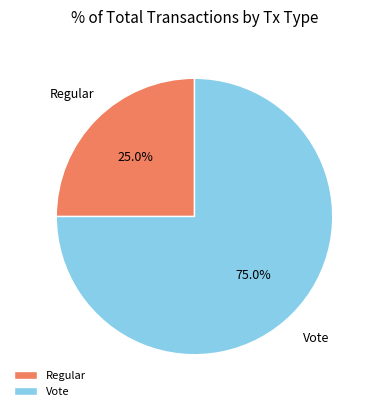

True or false: Vote accounts for 99% of the total.

False